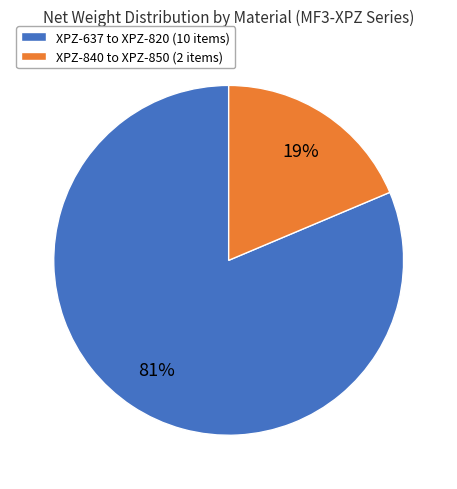

To the nearest percent, what is the average slice percentage?

50%